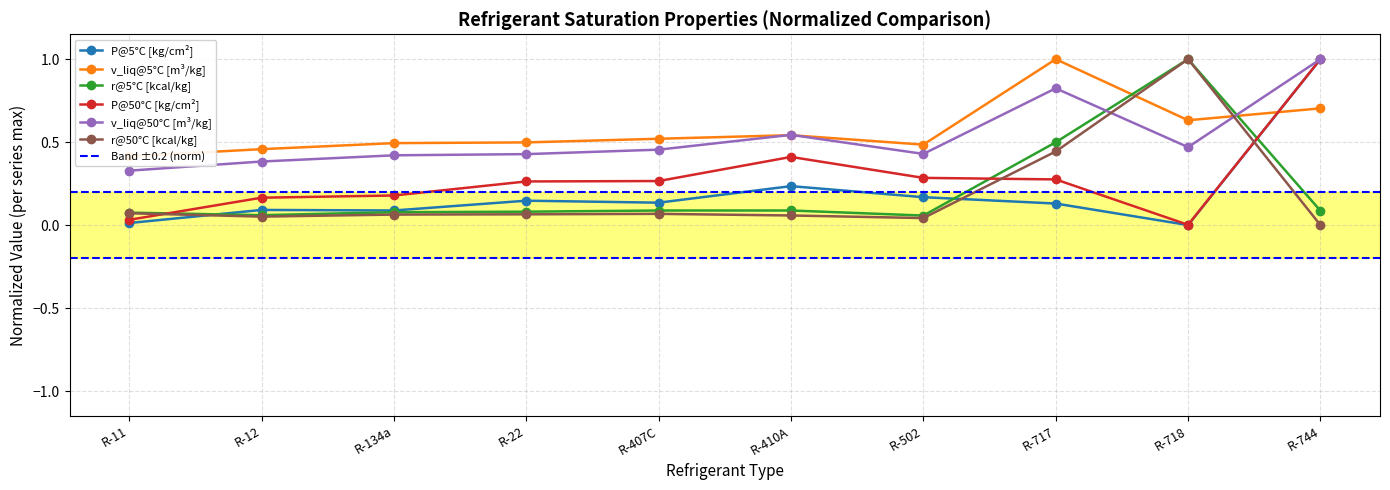

What is the sum of all v_liq@50°C [m³/kg] values?

5.3